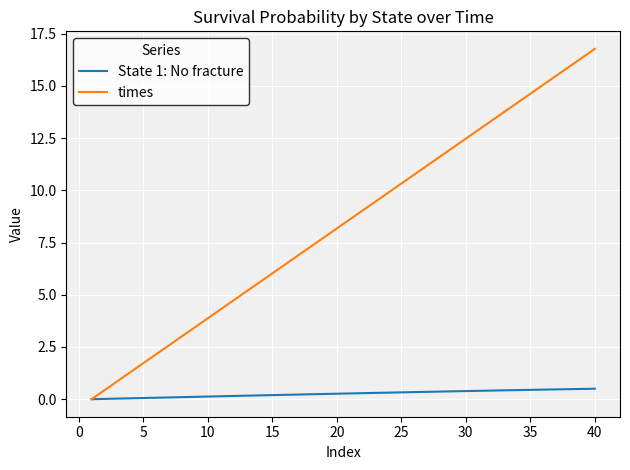

What is the difference between the maximum and second lowest values in the State 1: No fracture series?

0.5